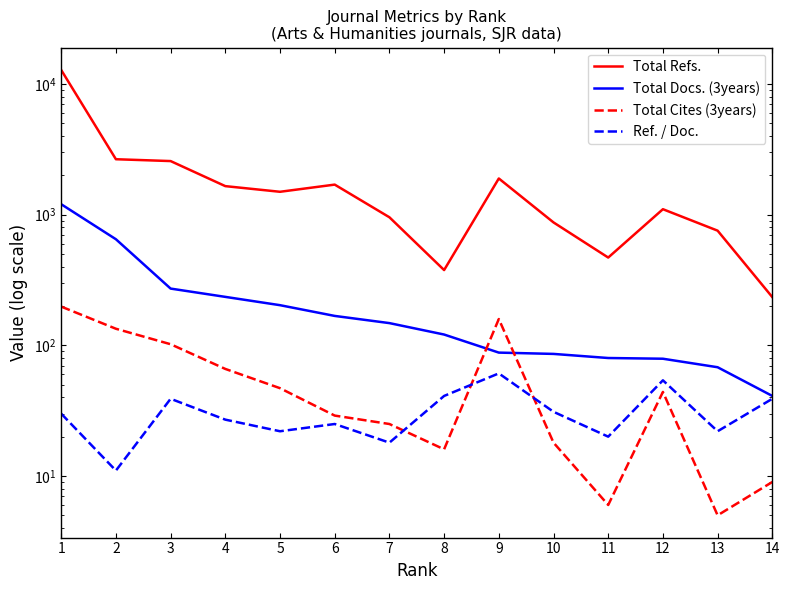

Is this an area chart (filled region under the line)?

No